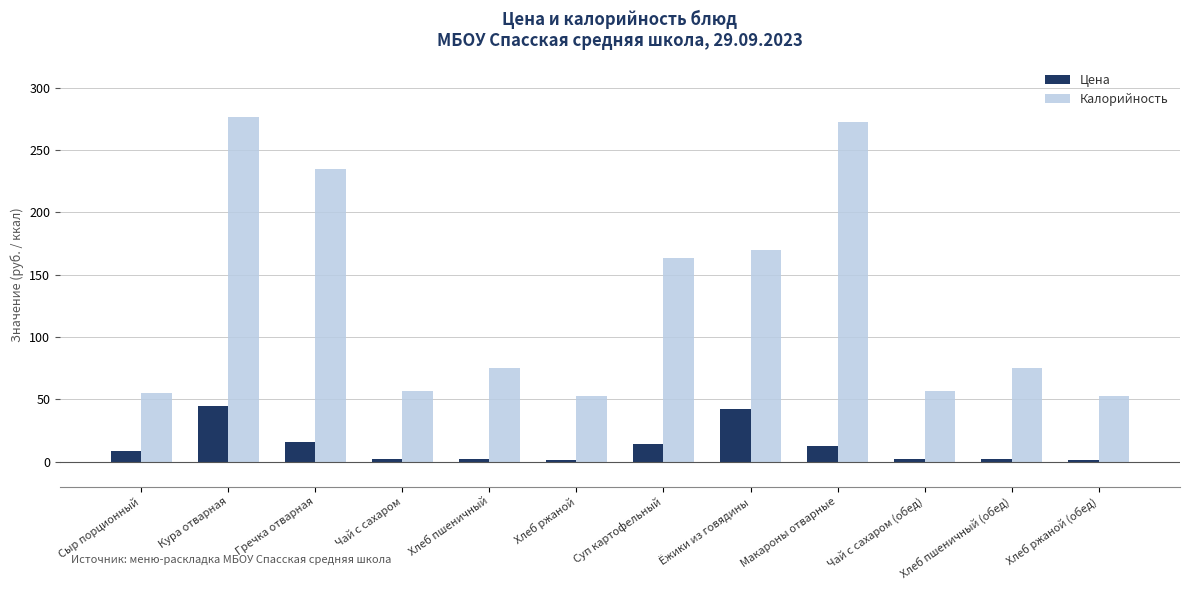

What is the difference between the highest and lowest values at Макароны отварные?

259.5